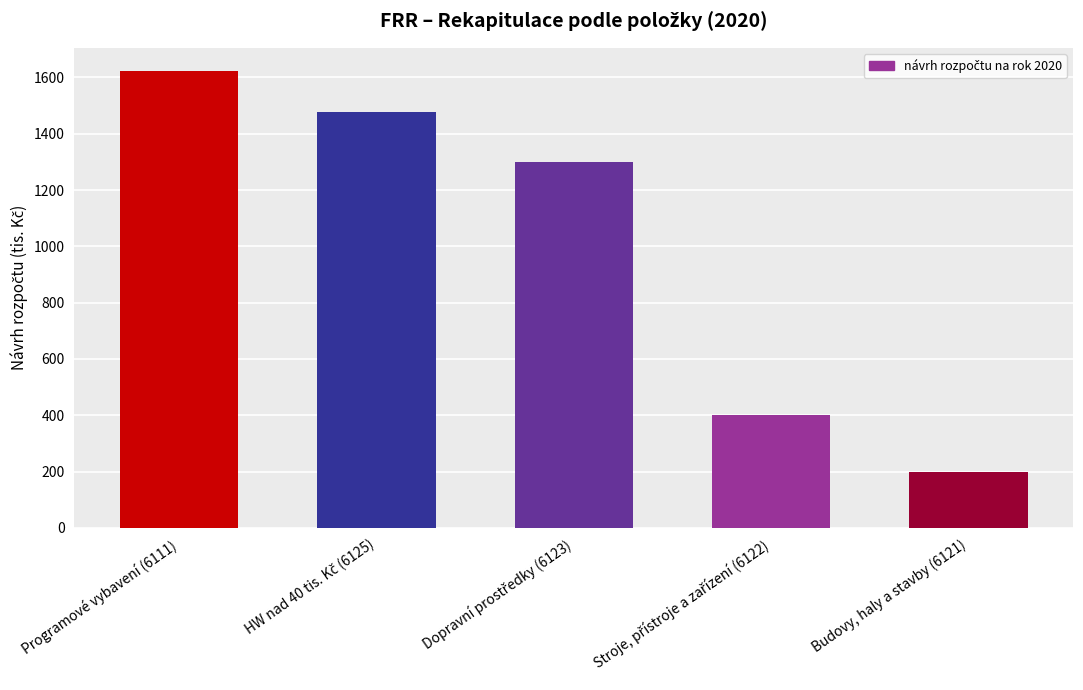

At which category does the chart reach its minimum across all series?

Budovy, haly a stavby (6121)